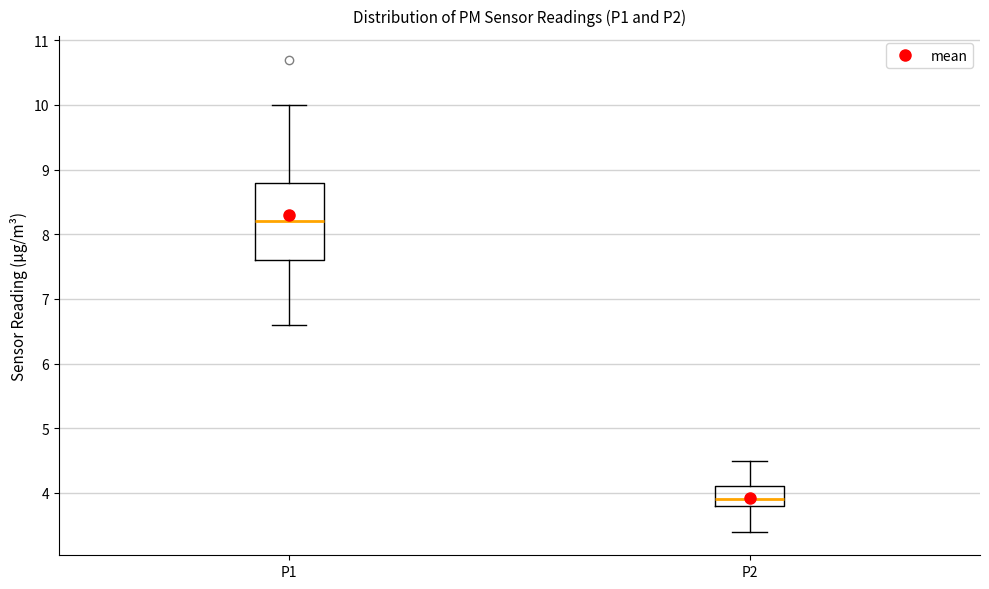

Where does the median line of the box for P2 sit on the y-axis? The values are not printed on the chart, so give them approximately, as read against the axis.

3.9